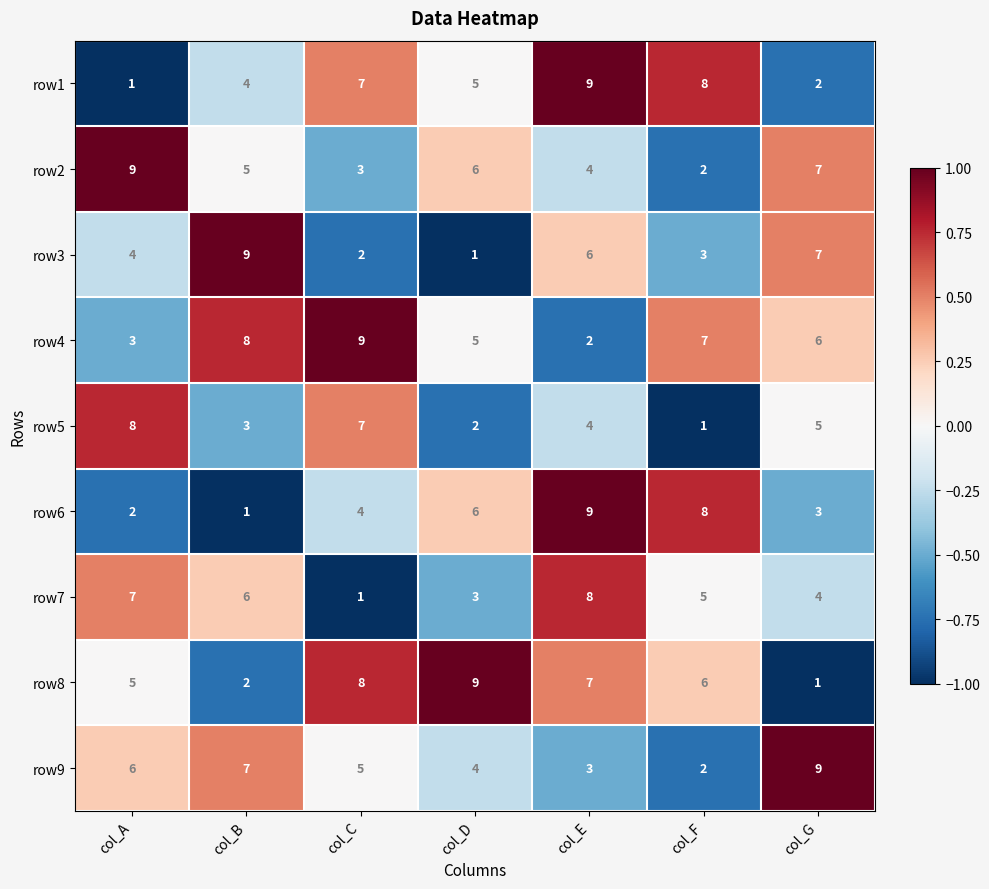

At col_B, list the series in order from smallest to largest.

row6, row8, row5, row1, row2, row7, row9, row4, row3